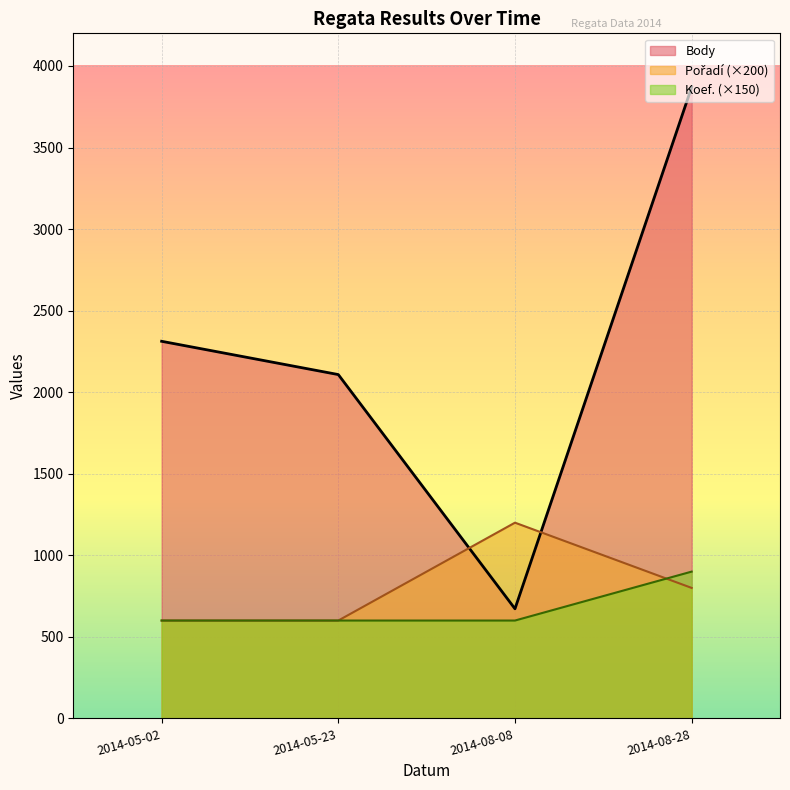

True or false: Body and Pořadí intersect in this chart.

True